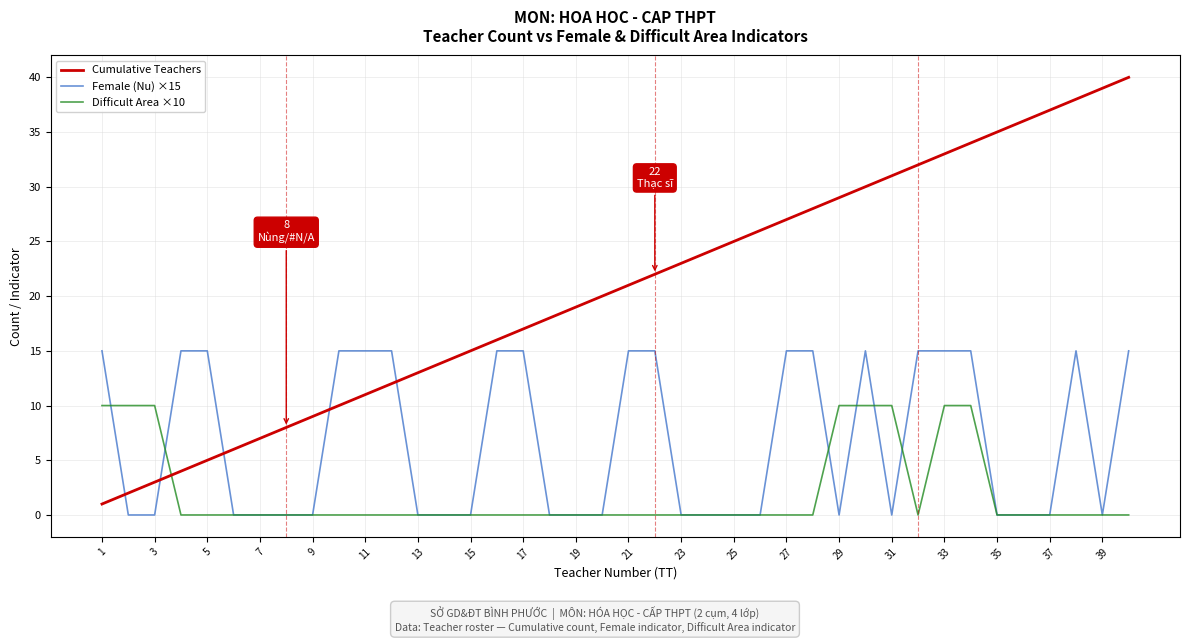

Which series has the widest spread of values?

Cumulative Teachers